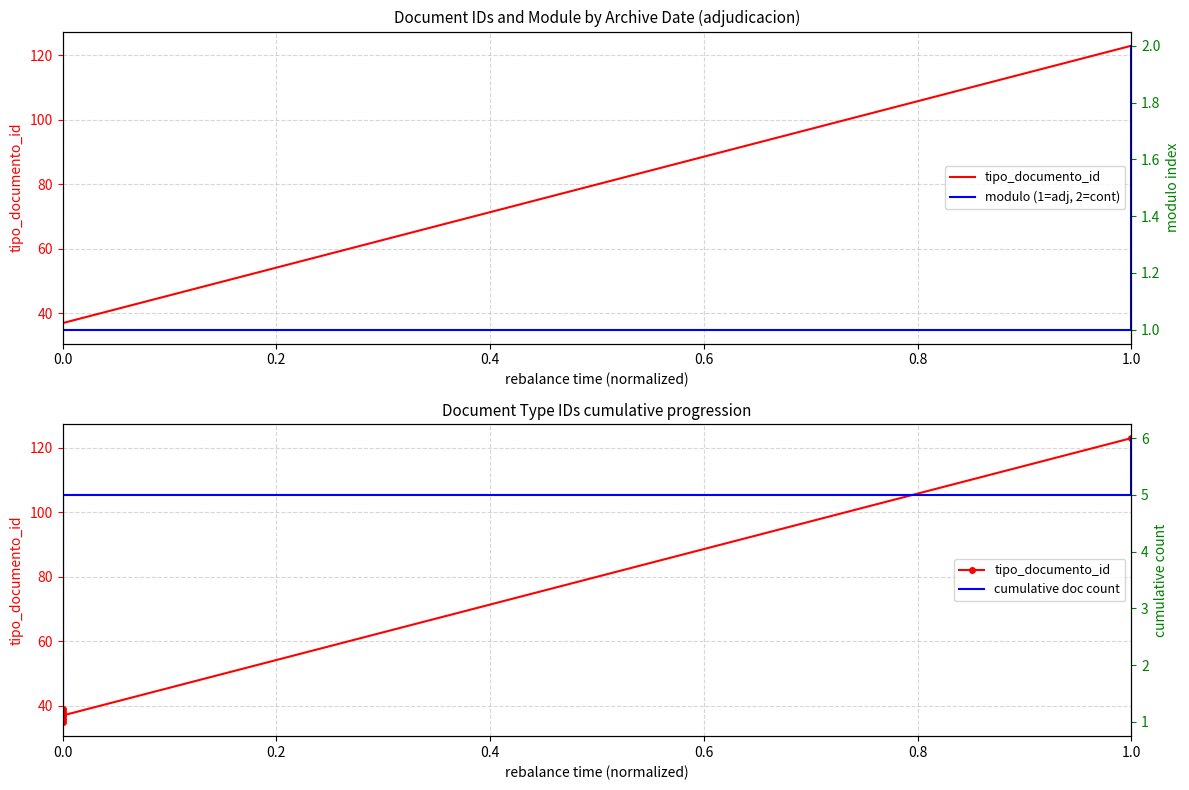

Between 0.8 and 0.4, which is larger?

0.8